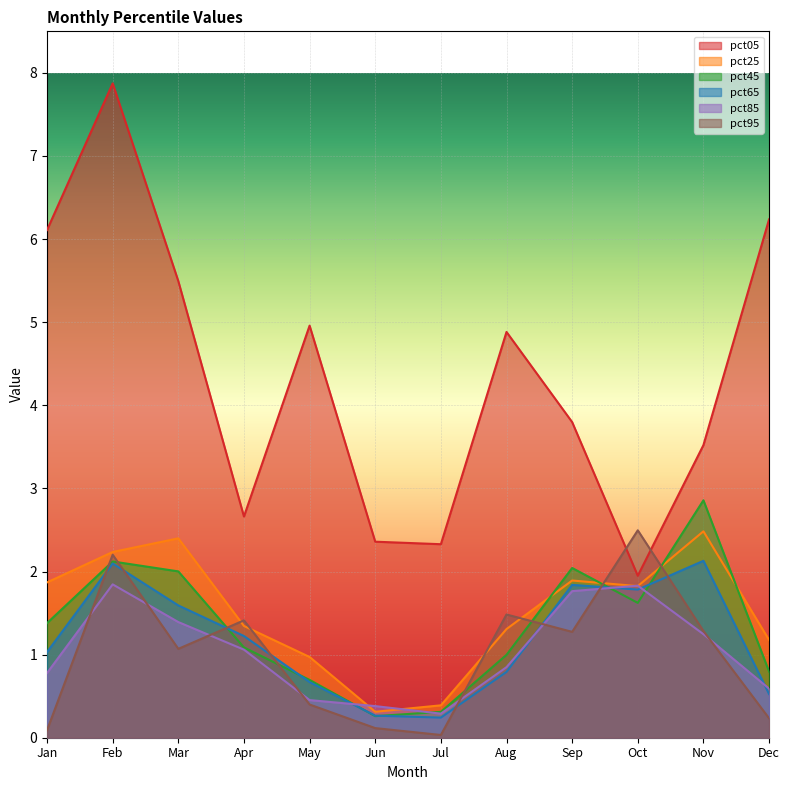

At how many categories does at least one series exceed 5?

4